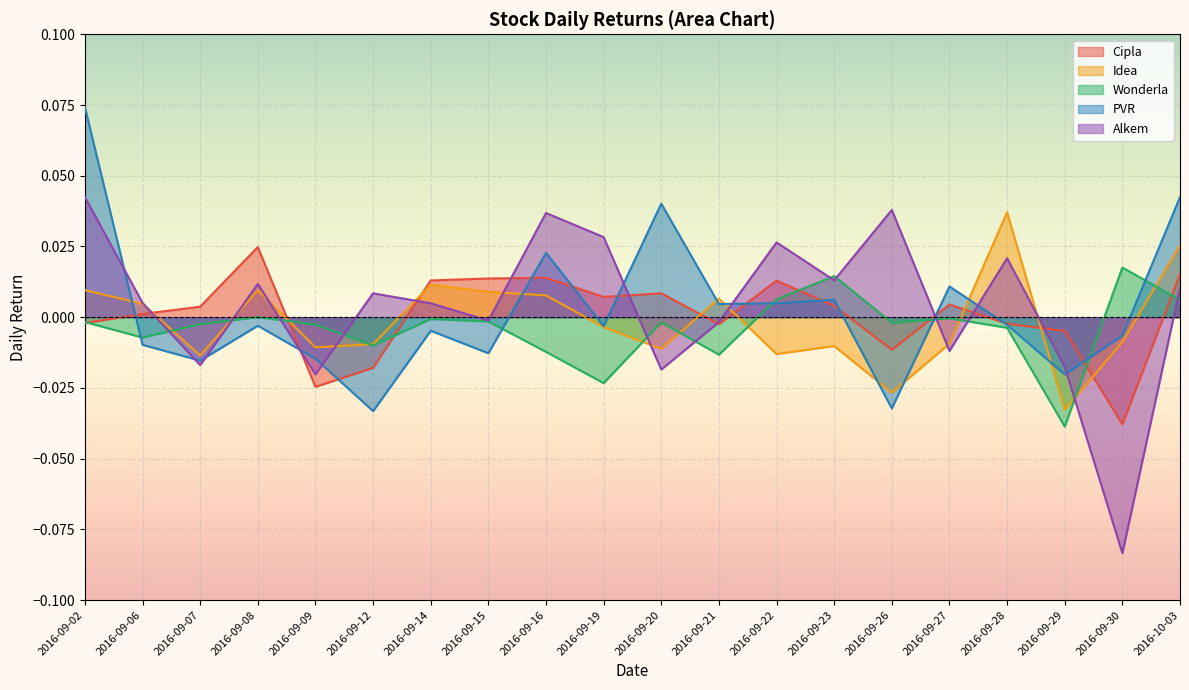

Reading left to right, extract all data points from this chart.

Cipla: -0.0	0.0	0.0	0.0	-0.0	-0.0	0.0	0.0	0.0	0.0	0.0	-0.0	0.0	0.0	-0.0	0.0	-0.0	-0.0	-0.0	0.0
Idea: 0.0	0.0	-0.0	0.0	-0.0	-0.0	0.0	0.0	0.0	-0.0	-0.0	0.0	-0.0	-0.0	-0.0	-0.0	0.0	-0.0	-0.0	0.0
Wonderla: -0.0	-0.0	-0.0	0.0	-0.0	-0.0	-0.0	-0.0	-0.0	-0.0	-0.0	-0.0	0.0	0.0	-0.0	-0.0	-0.0	-0.0	0.0	0.0
PVR: 0.1	-0.0	-0.0	-0.0	-0.0	-0.0	-0.0	-0.0	0.0	-0.0	0.0	0.0	0.0	0.0	-0.0	0.0	-0.0	-0.0	-0.0	0.0
Alkem: 0.0	0.0	-0.0	0.0	-0.0	0.0	0.0	-0.0	0.0	0.0	-0.0	-0.0	0.0	0.0	0.0	-0.0	0.0	-0.0	-0.1	0.0